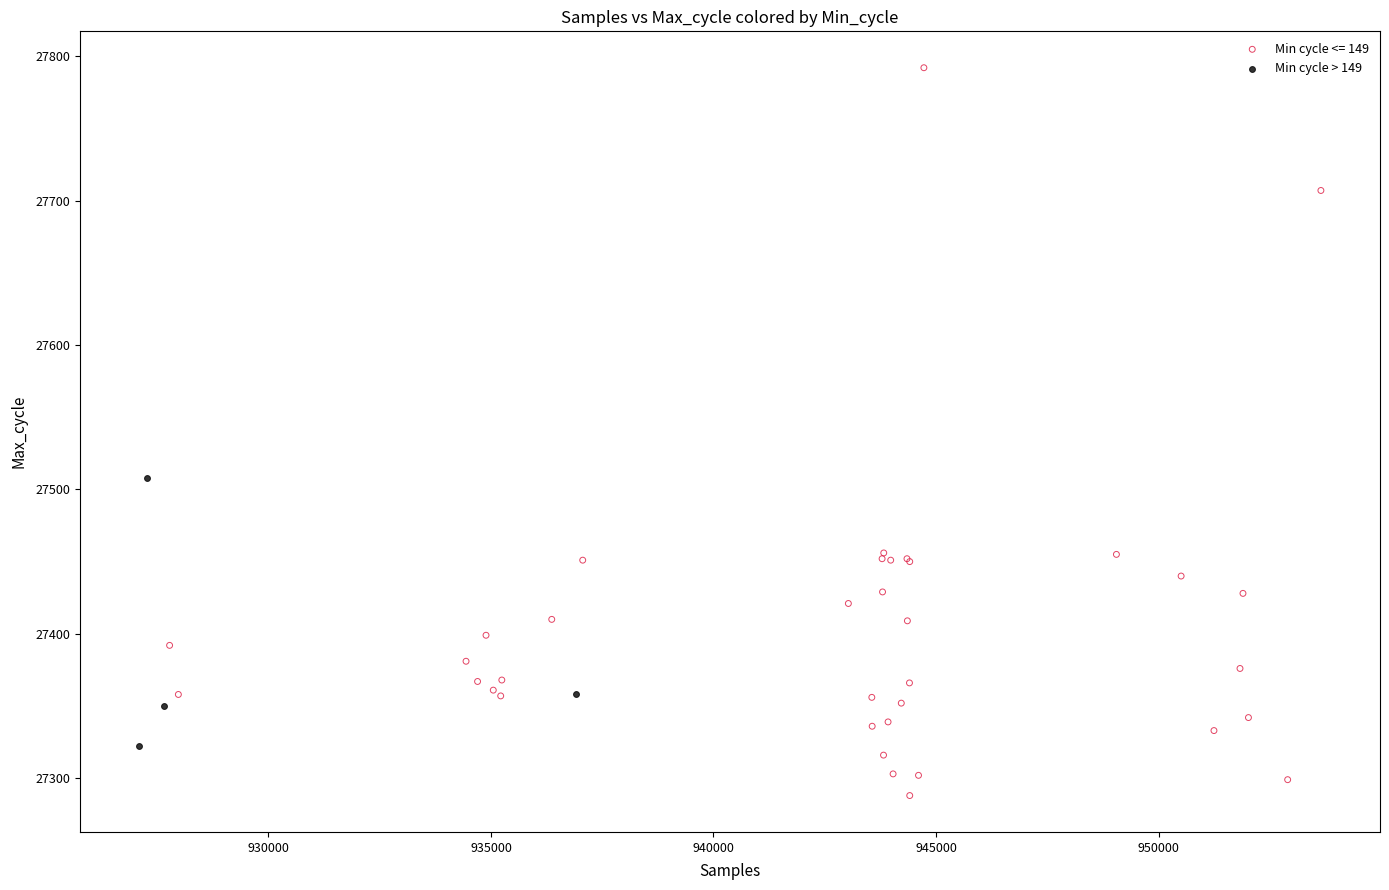

Which series reaches the minimum Y coordinate?

Min cycle <= 149